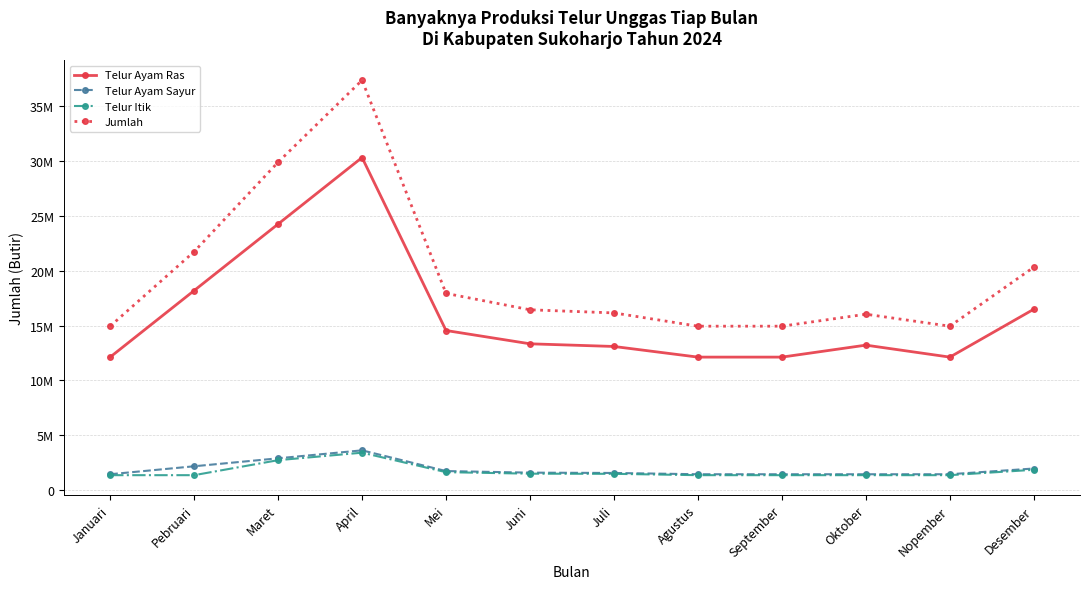

List the labels in order of Telur Ayam Sayur value, largest first.

April, Maret, Pebruari, Desember, Mei, Juni, Juli, Januari, Agustus, September, Oktober, Nopember